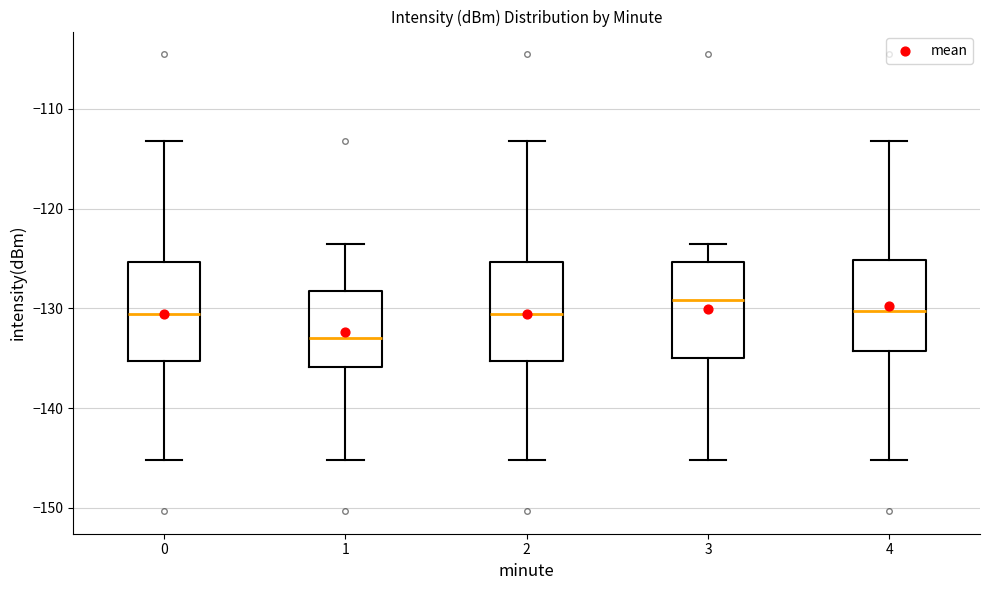

Where is the upper edge of the box at x = 1 on the y-axis? The values are not printed on the chart, so give them approximately, as read against the axis.

-128